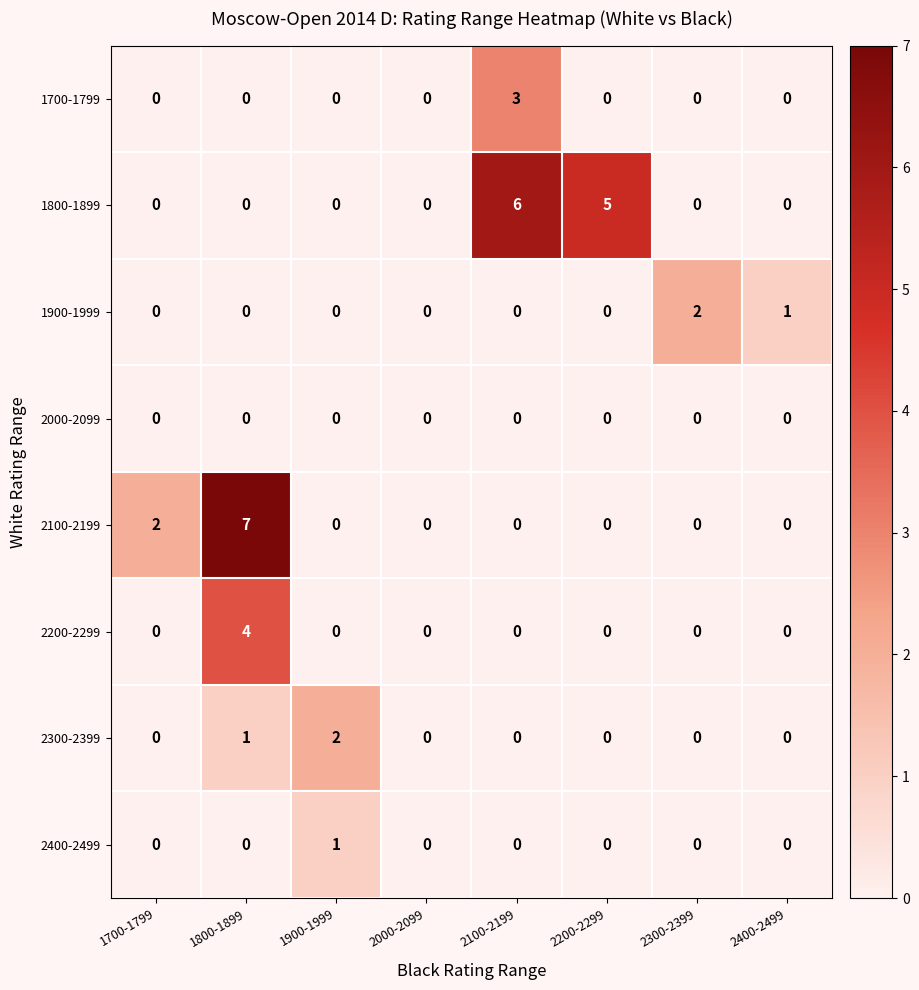

Which series has the largest total across all categories?

1800-1899